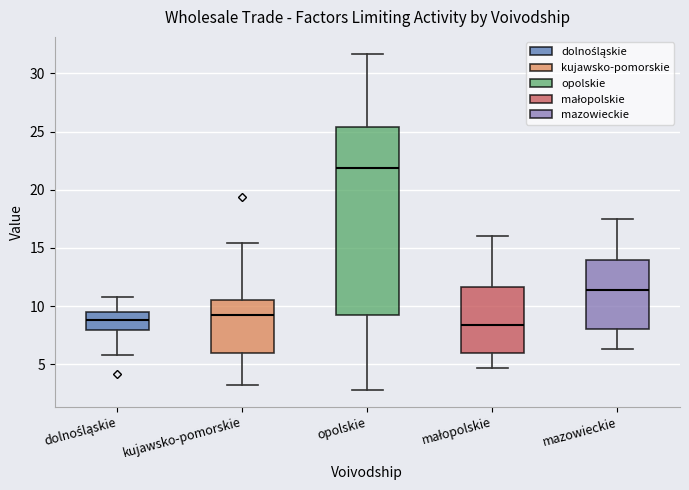

Reading left to right, read every box against the y-axis: the position of its median line, the range the box covers, and the ends of its whiskers. The values are not printed on the chart, so give them approximately, as read against the axis.

dolnośląskie: median 9.0, box 8.0 to 9.5, whiskers 6.0 to 11.0
kujawsko-pomorskie: median 9.5, box 6.0 to 10.5, whiskers 3.0 to 15.5
opolskie: median 22.0, box 9.5 to 25.5, whiskers 3.0 to 31.5
małopolskie: median 8.5, box 6.0 to 11.5, whiskers 4.5 to 16.0
mazowieckie: median 11.5, box 8.0 to 14.0, whiskers 6.5 to 17.5